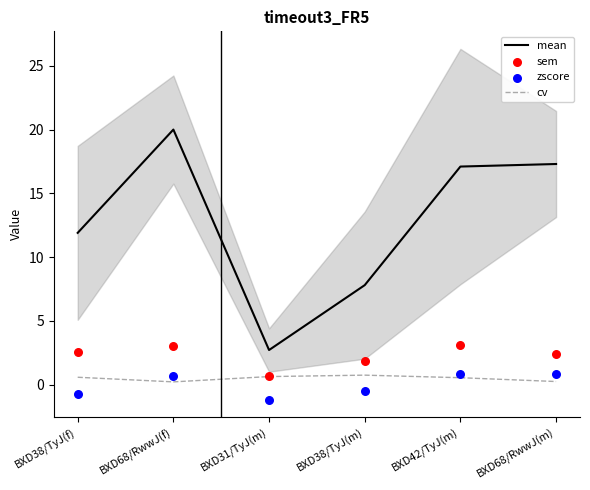

What is the total value across all series at BXD68/RwwJ(m)?

20.8